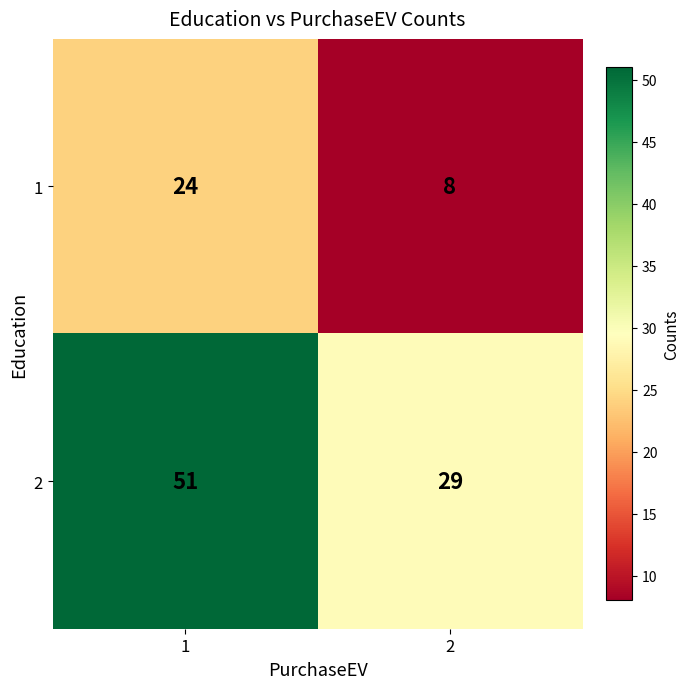

Reading right to left, list all the values displayed in this chart.

1: 2=8	1=24
2: 2=29	1=51